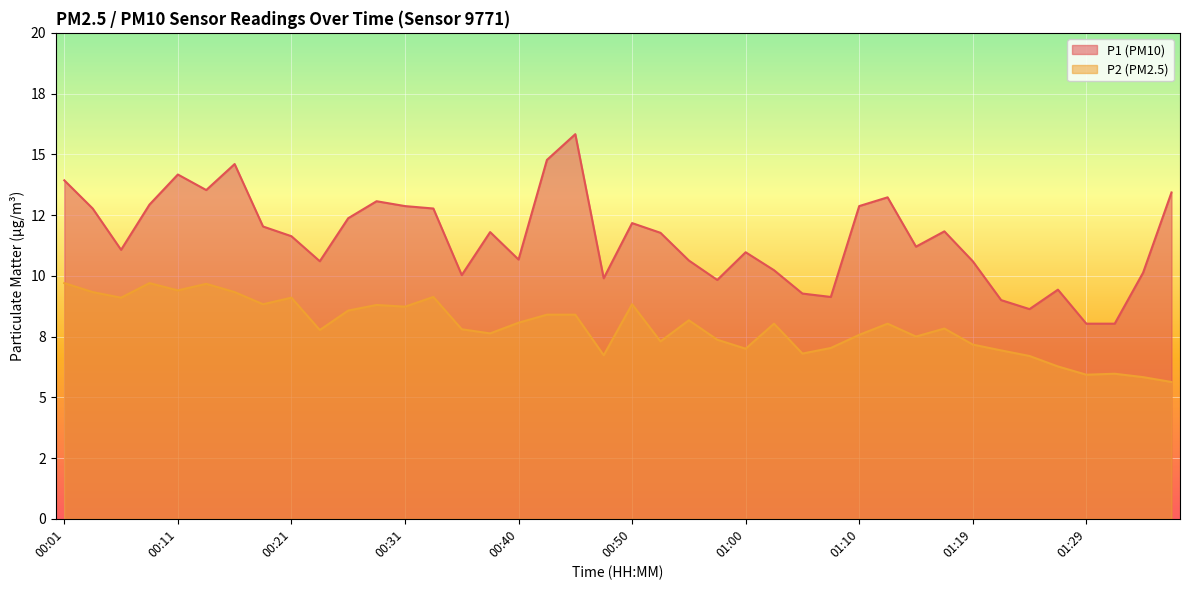

Reading right to left, extract all data points from this chart.

P1: 13.4	10.1	8.0	8.0	9.4	8.6	9.0	10.6	11.8	11.2	13.2	12.9	9.1	9.3	10.2	11.0	9.8	10.6	11.8	12.2	9.9	15.8	14.8	10.7	11.8	10.0	12.8	12.9	13.1	12.4	10.6	11.6	12.0	14.6	13.5	14.2	12.9	11.1	12.8	13.9
P2: 5.6	5.8	6.0	5.9	6.3	6.7	6.9	7.2	7.8	7.5	8.0	7.6	7.0	6.8	8.0	7.0	7.4	8.2	7.3	8.8	6.7	8.4	8.4	8.1	7.6	7.8	9.1	8.7	8.8	8.6	7.8	9.1	8.8	9.3	9.7	9.4	9.7	9.1	9.3	9.7